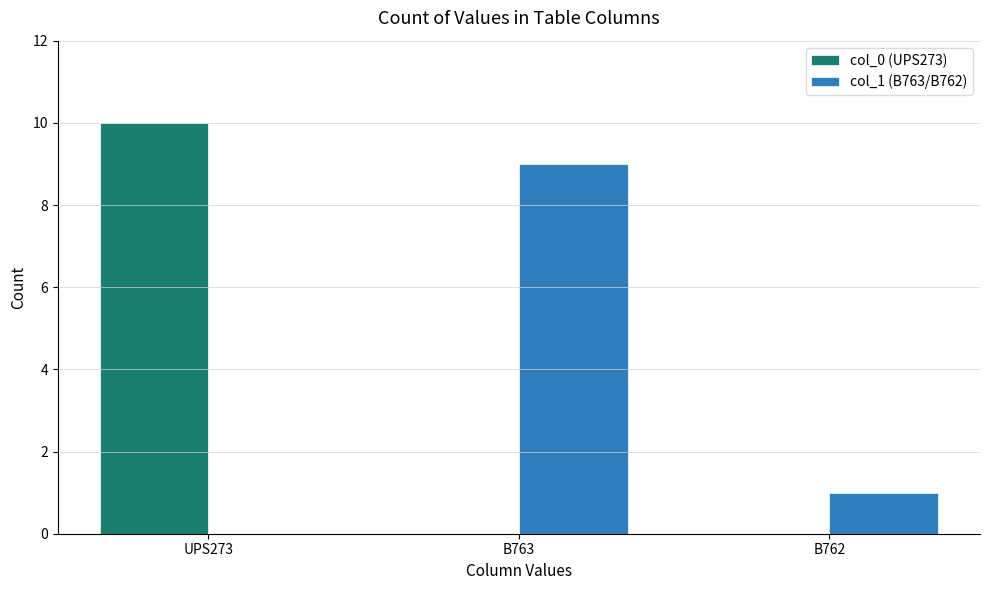

Which series changed the most between UPS273 and B763?

col_0 (UPS273)